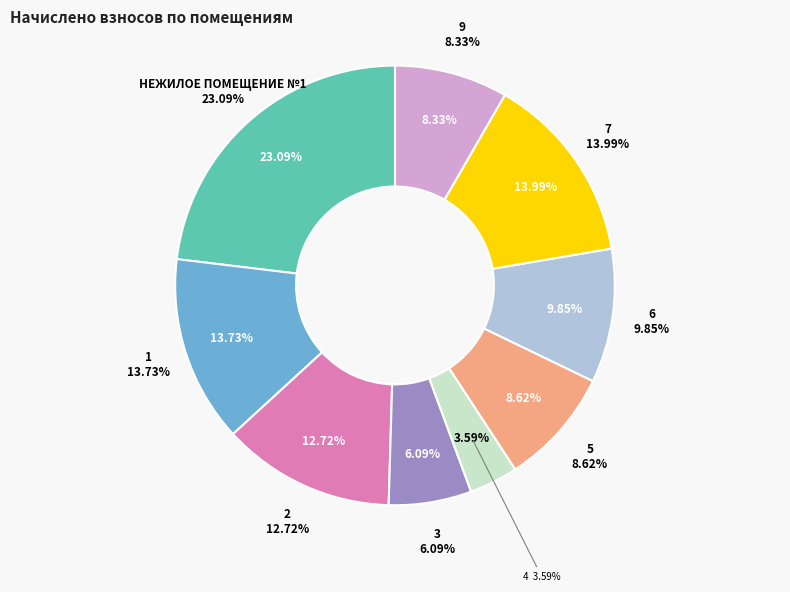

Which category has the biggest portion of the pie?

НЕЖИЛОЕ ПОМЕЩЕНИЕ №1